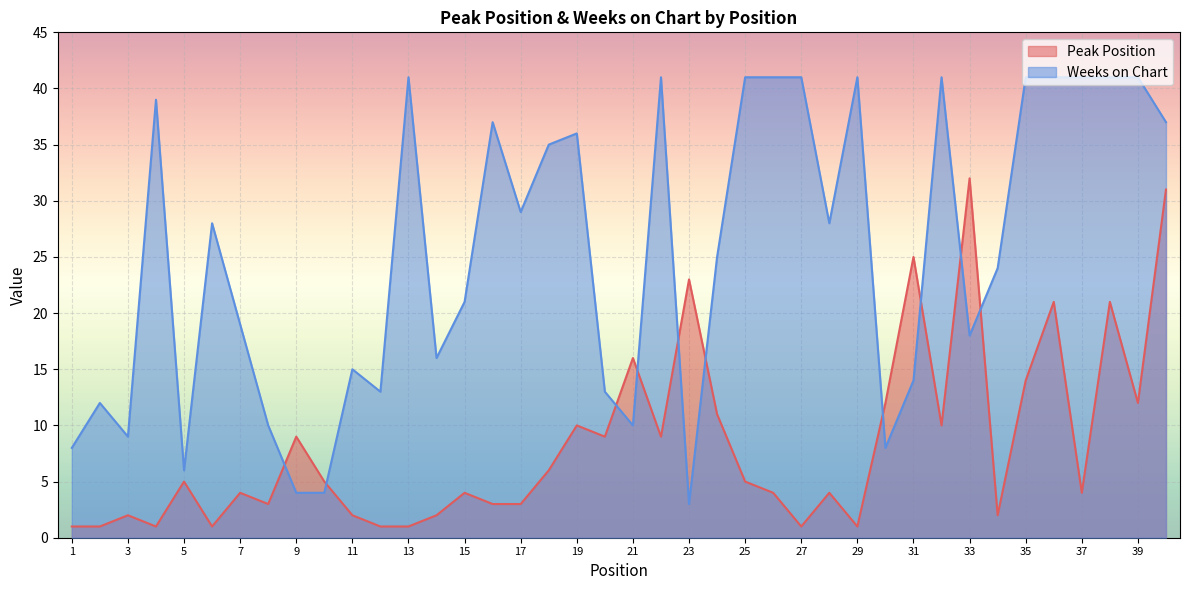

How many lines are shown in the chart?

2